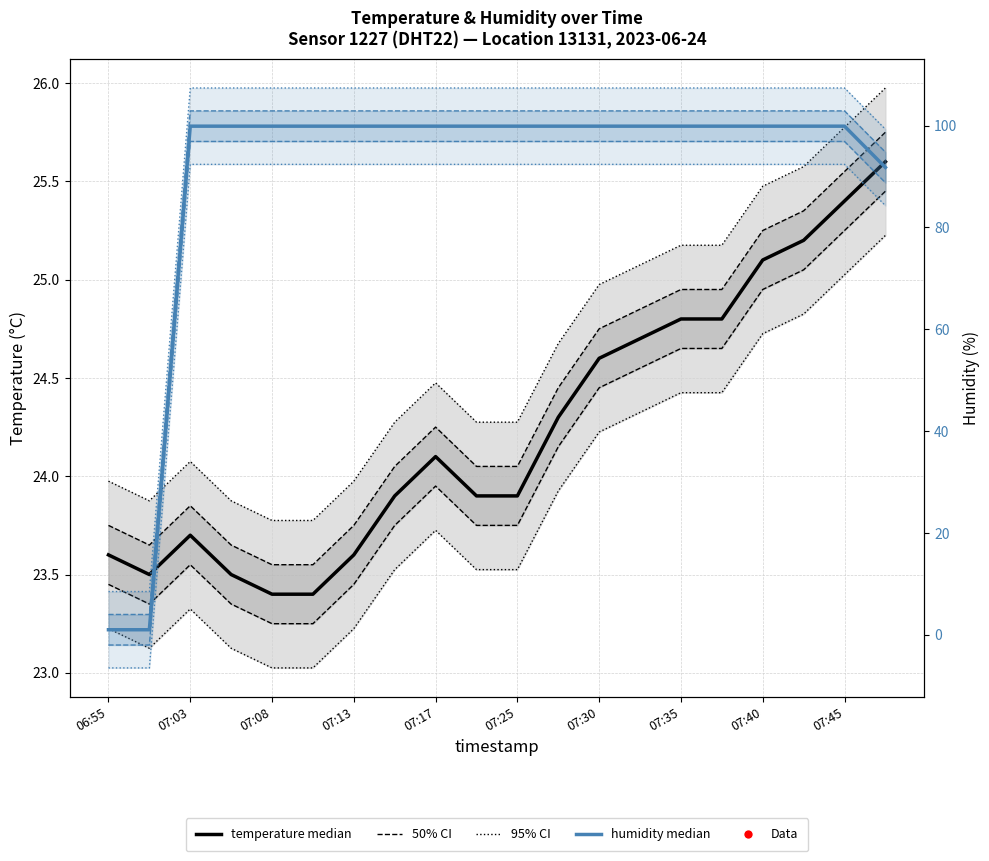

Is the value of temperature (median) at 07:13 greater than the value of humidity (median) at 07:25?

No